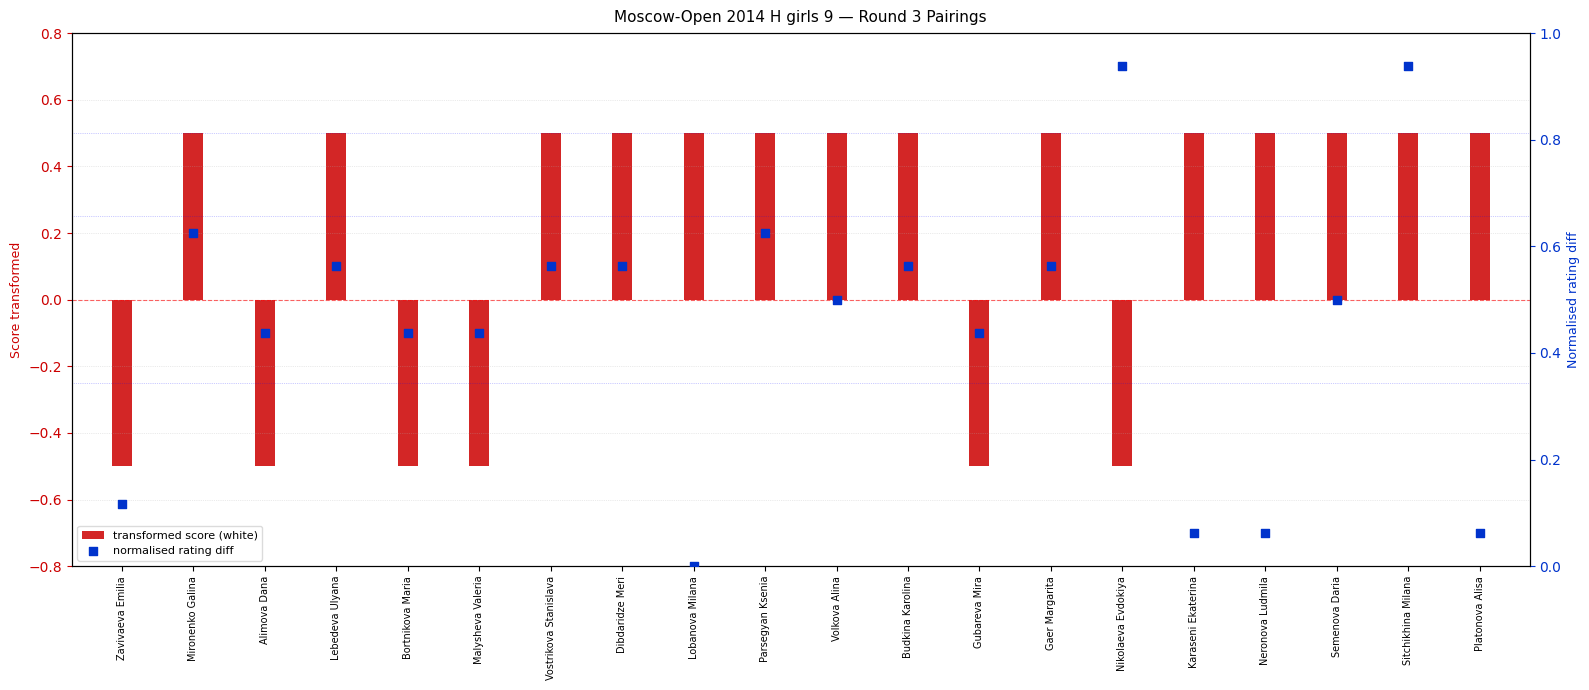

Which series reaches the minimum Y coordinate?

transformed score (white)